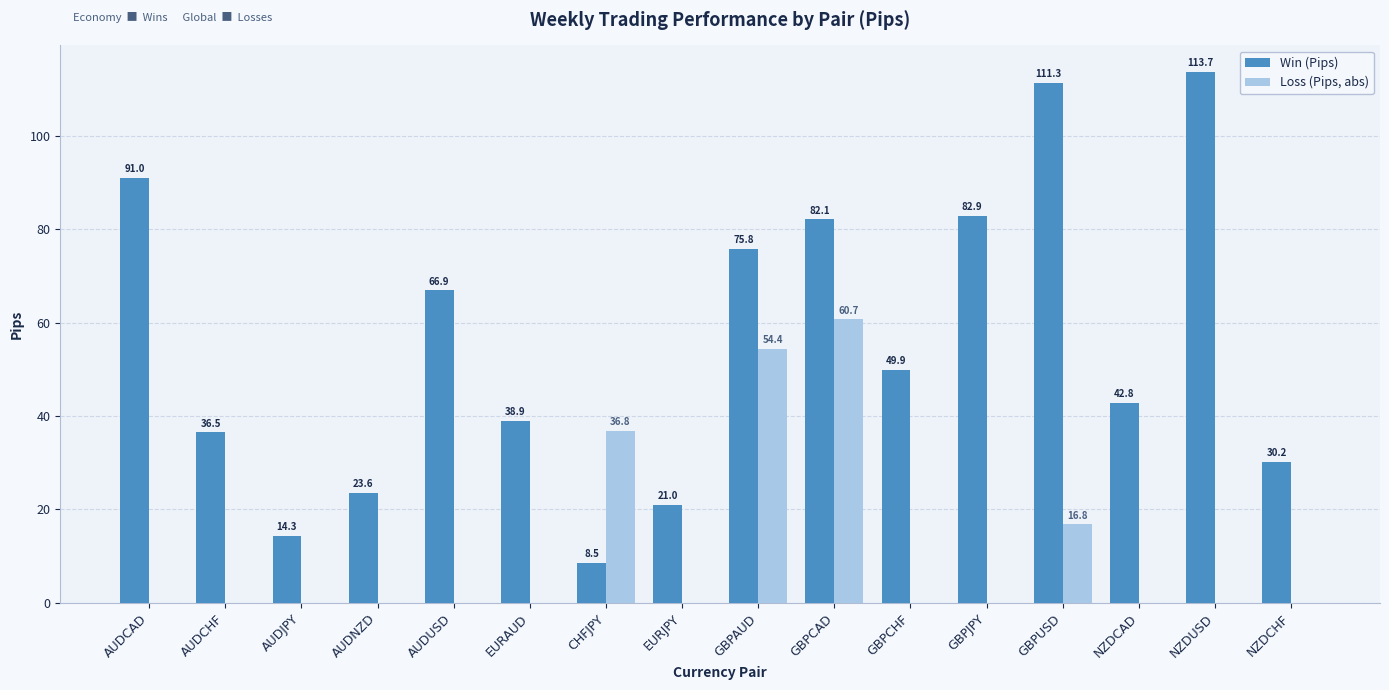

Reading left to right, what are all the values shown in this chart?

Win (Pips): AUDCAD=91.0	AUDCHF=36.5	AUDJPY=14.3	AUDNZD=23.6	AUDUSD=66.9	EURAUD=38.9	CHFJPY=8.5	EURJPY=21.0	GBPAUD=75.8	GBPCAD=82.1	GBPCHF=49.9	GBPJPY=82.9	GBPUSD=111.3	NZDCAD=42.8	NZDUSD=113.7	NZDCHF=30.2
Loss (Pips, abs): AUDCAD=0.0	AUDCHF=0.0	AUDJPY=0.0	AUDNZD=0.0	AUDUSD=0.0	EURAUD=0.0	CHFJPY=36.8	EURJPY=0.0	GBPAUD=54.4	GBPCAD=60.7	GBPCHF=0.0	GBPJPY=0.0	GBPUSD=16.8	NZDCAD=0.0	NZDUSD=0.0	NZDCHF=0.0